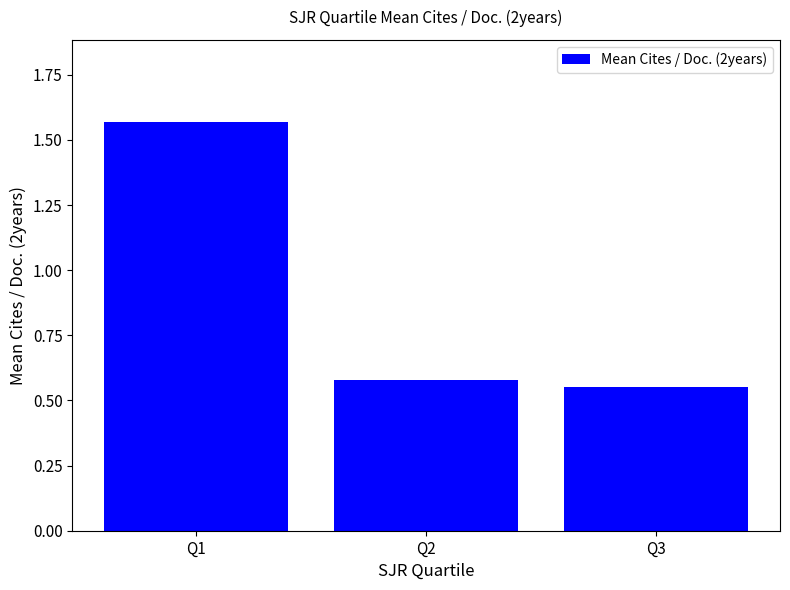

Does the chart contain any negative values?

No